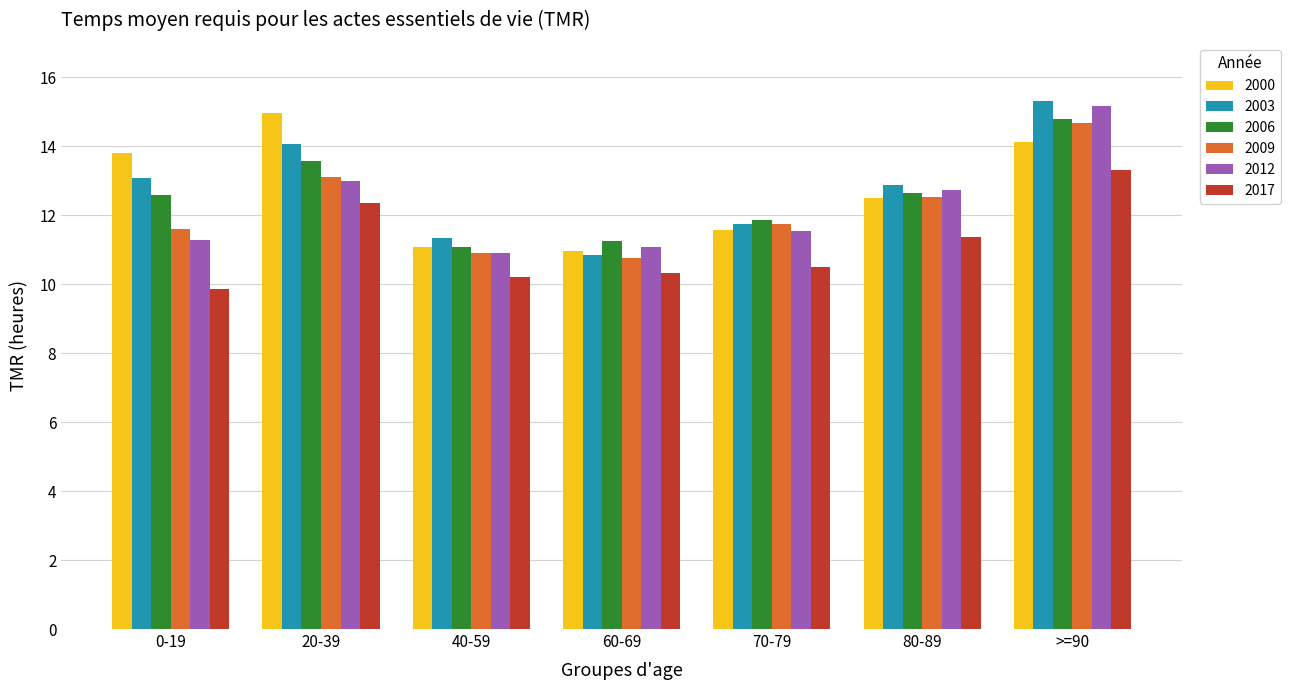

What is the sum of all 2017 values?

78.0